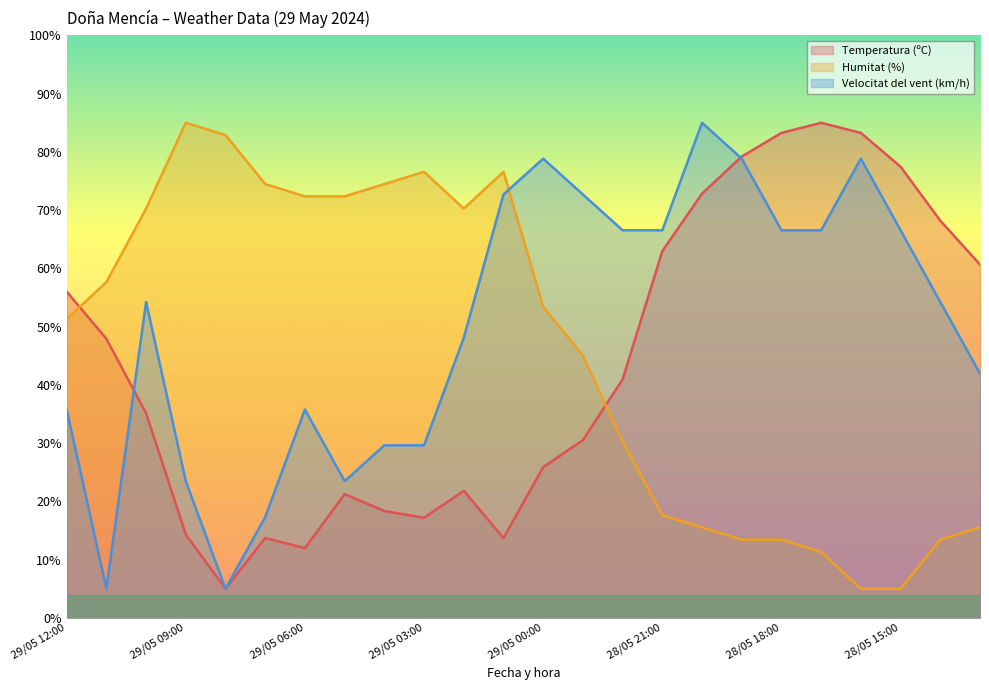

Is the value of Humitat (%) at 29/05 11:00 greater than the value of Temperatura (ºC) at 28/05 16:00?

No